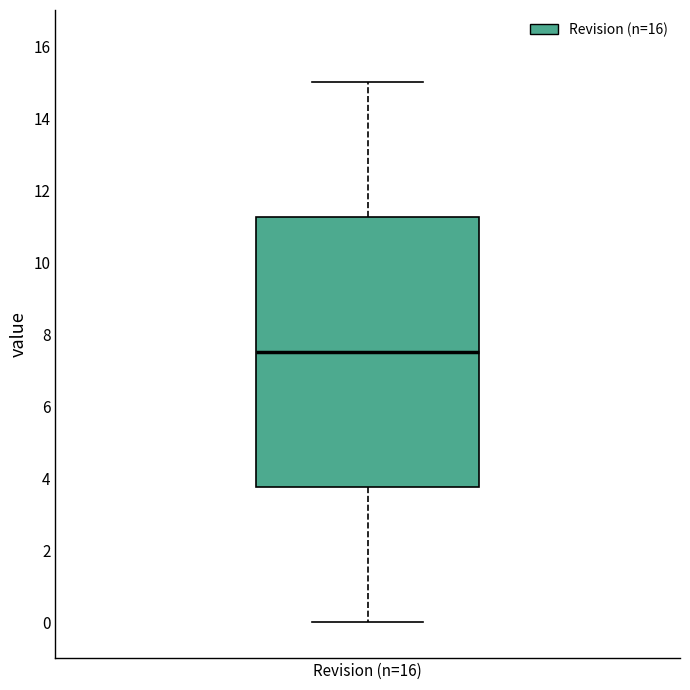

Where is the upper edge of the box for Revision (n=16) on the y-axis? The values are not printed on the chart, so give them approximately, as read against the axis.

11.2